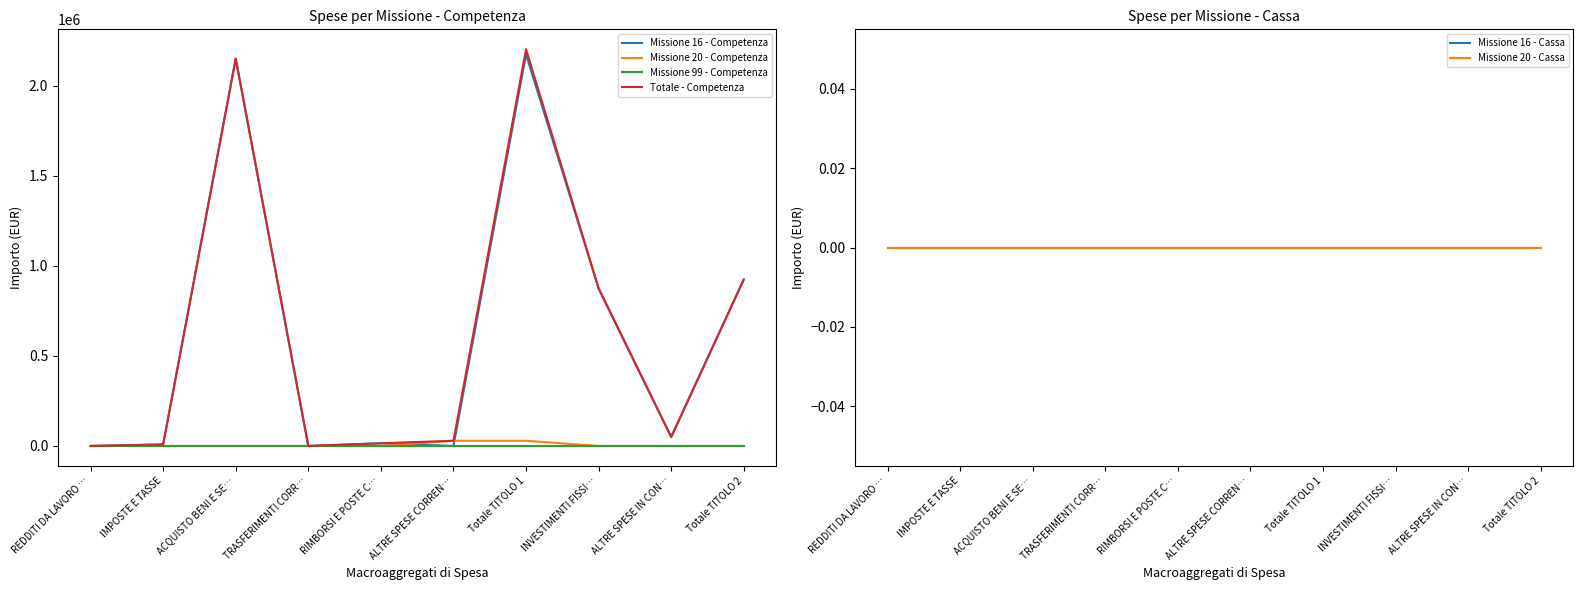

True or false: Totale - Competenza and Missione 16 - Cassa cross at least once.

False